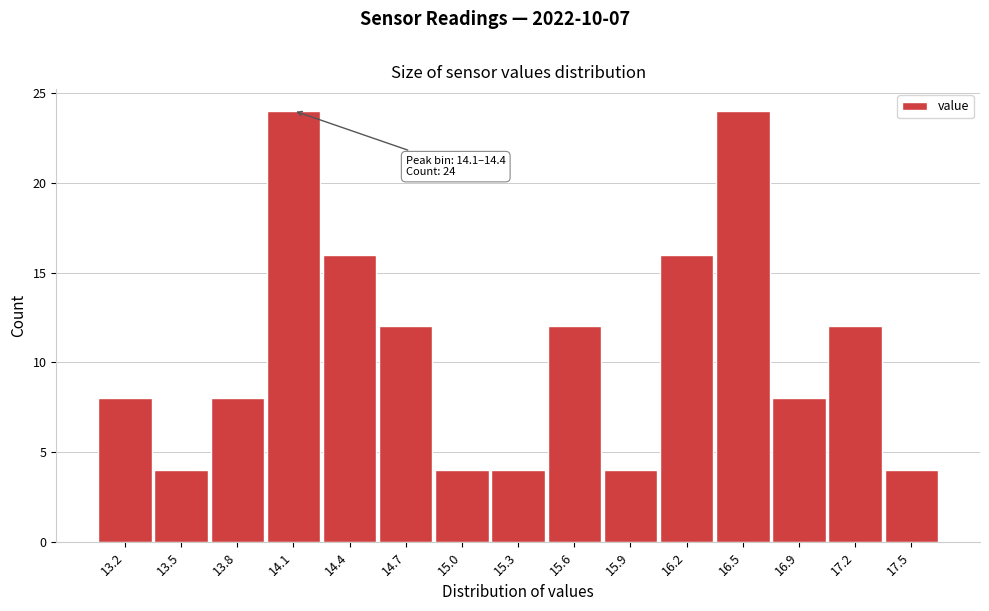

Reading left to right, transcribe all the data shown in this chart.

13.2=8	13.5=4	13.8=8	14.1=24	14.4=16	14.7=12	15.0=4	15.3=4	15.6=12	15.9=4	16.2=16	16.5=24	16.9=8	17.2=12	17.5=4